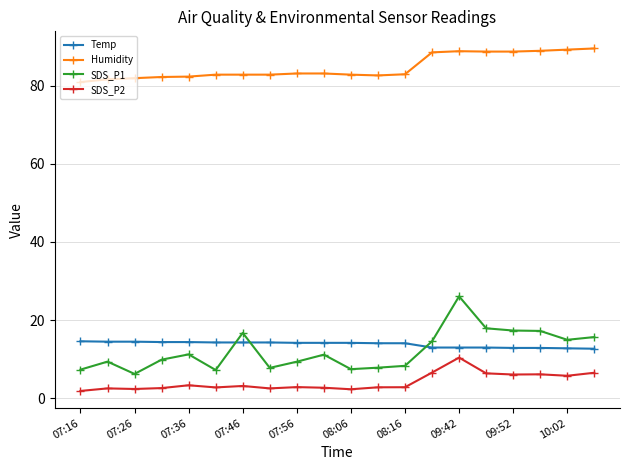

Which series has the largest range (max minus min)?

SDS_P1